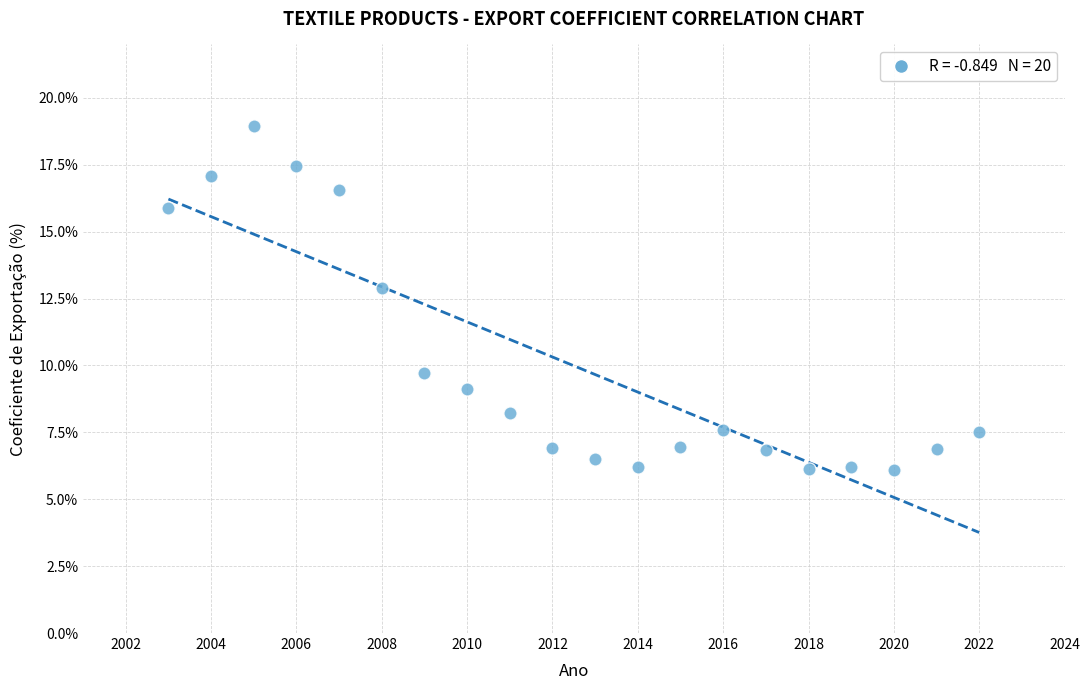

What is the range of Y values (max minus min)?

12.8